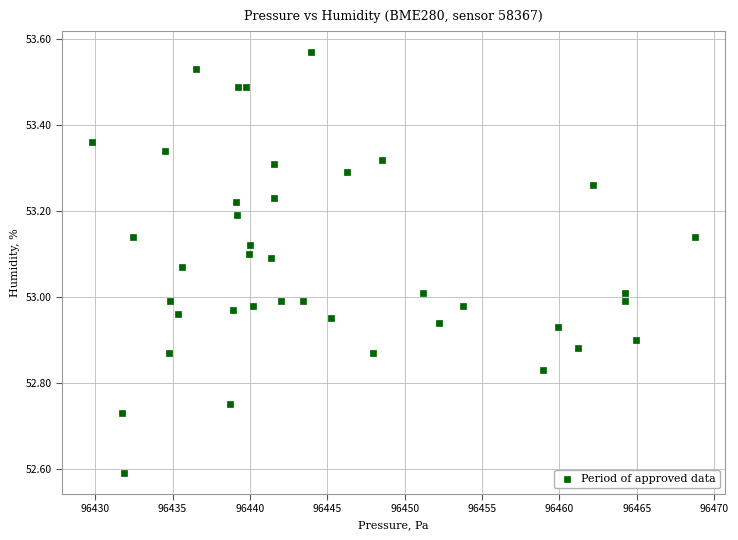

What is the range of X values (max minus min)?

39.0